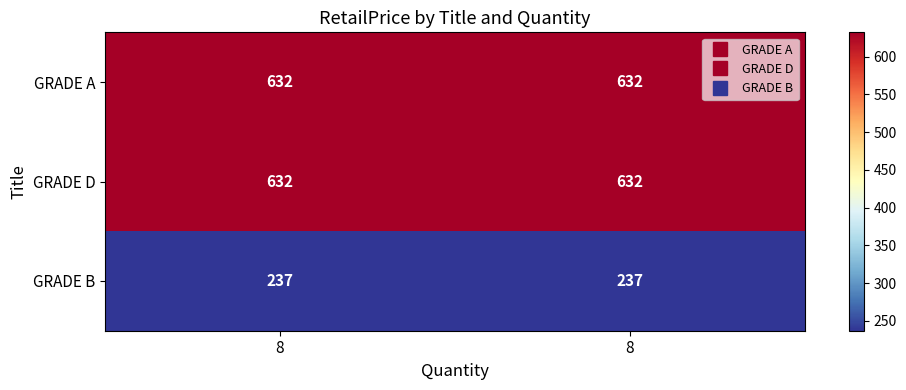

What is the spread (max minus min) of values at 8?

395